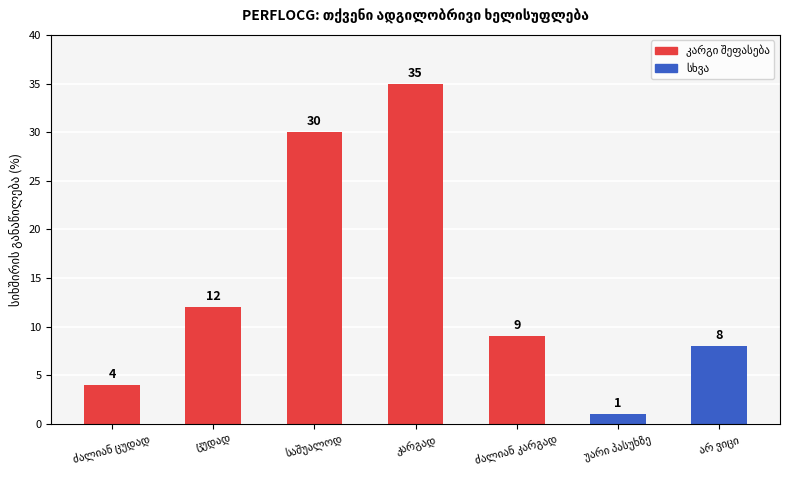

What is the value of the 3rd bar from the left?

30